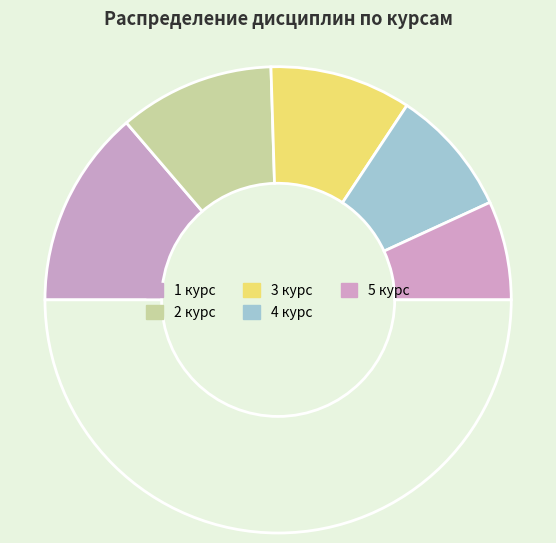

To the nearest percent, what is the difference between the largest and smallest slice percentages?

14%